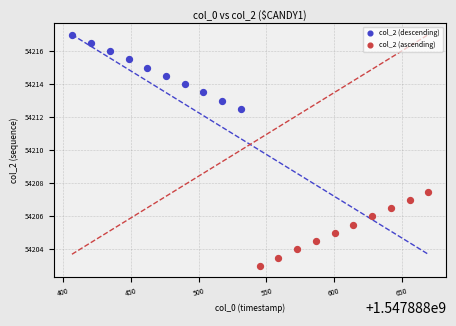

Which series contains the highest Y value?

col_2 (descending)